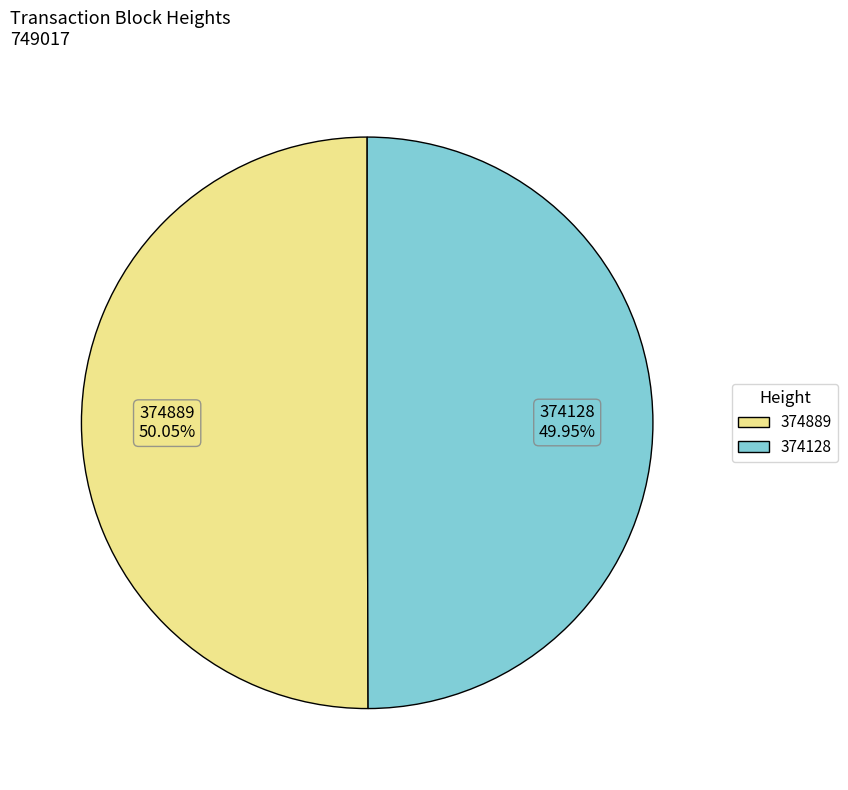

Is the sum of 374128 and 374889 greater than half?

Yes